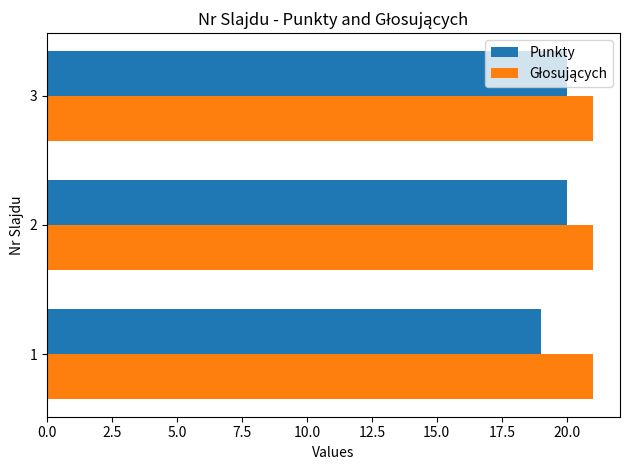

Which series has the widest spread of values?

Punkty